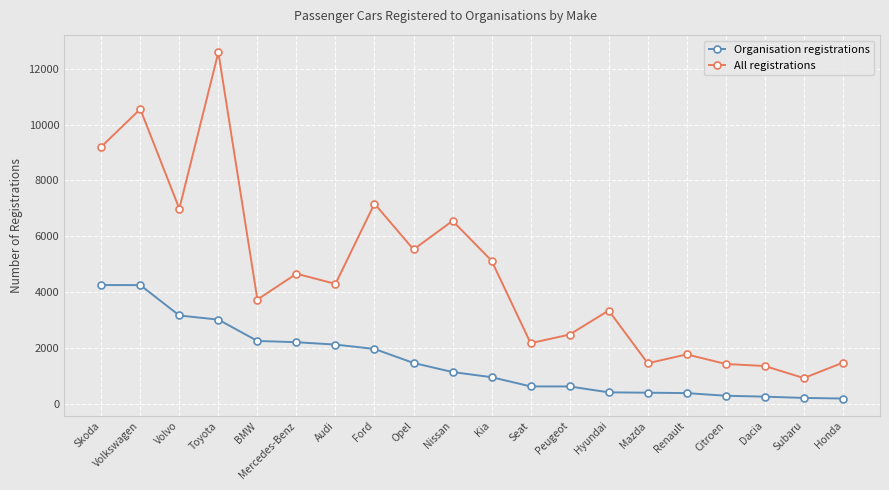

At which category is the sum across all series the highest?

Toyota